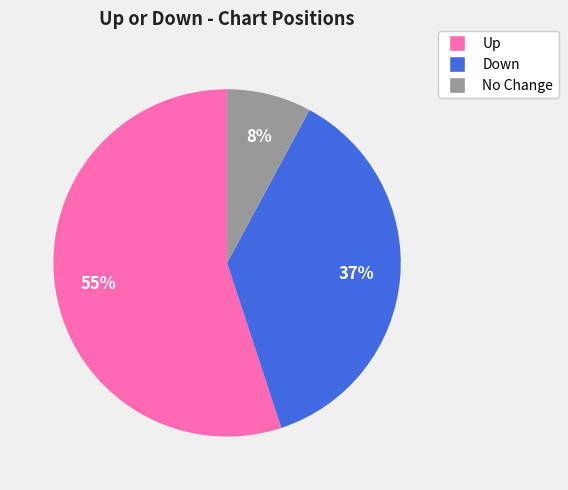

Rank the categories by value from highest to lowest.

Up, Down, No Change